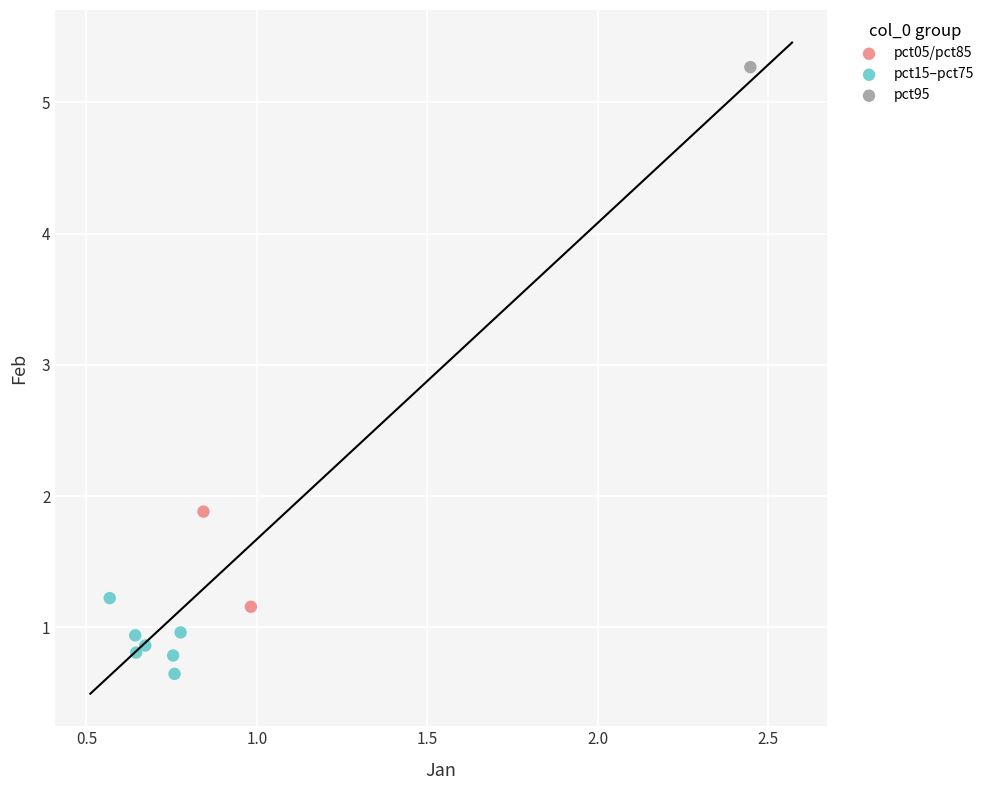

What are all the series names shown in the legend?

pct05/pct85, pct15–pct75, pct95